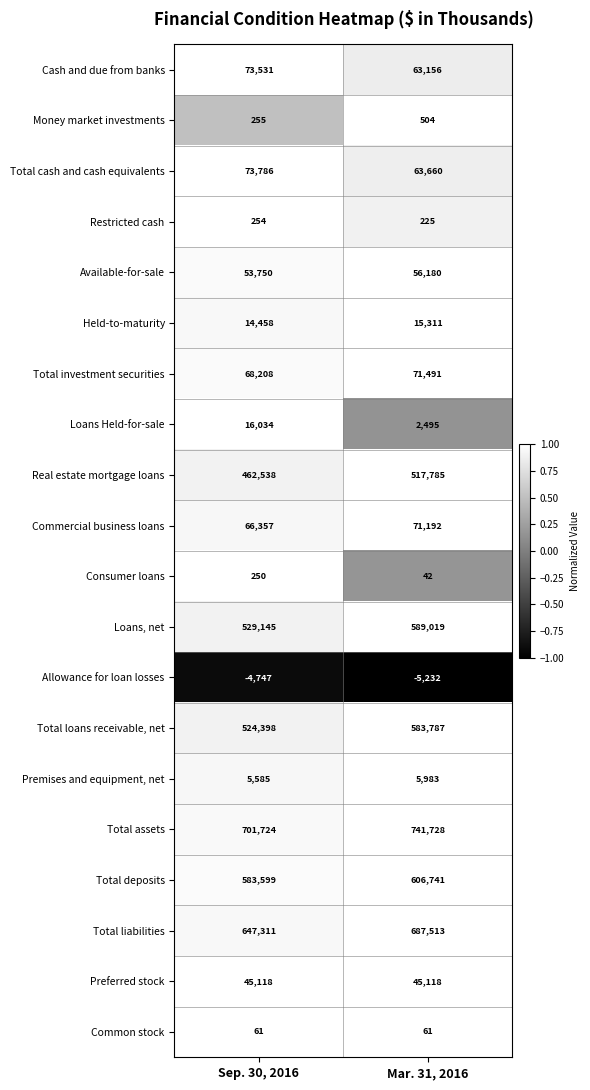

What is the total value across all series at Sep. 30, 2016?

3861615